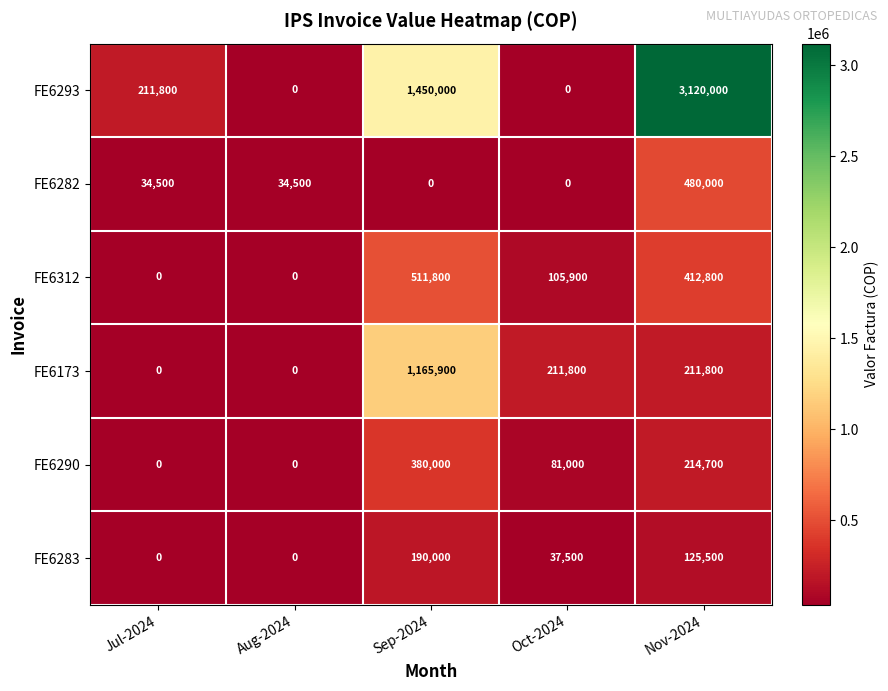

How many FE6283 values are between 0 and 125500?

4